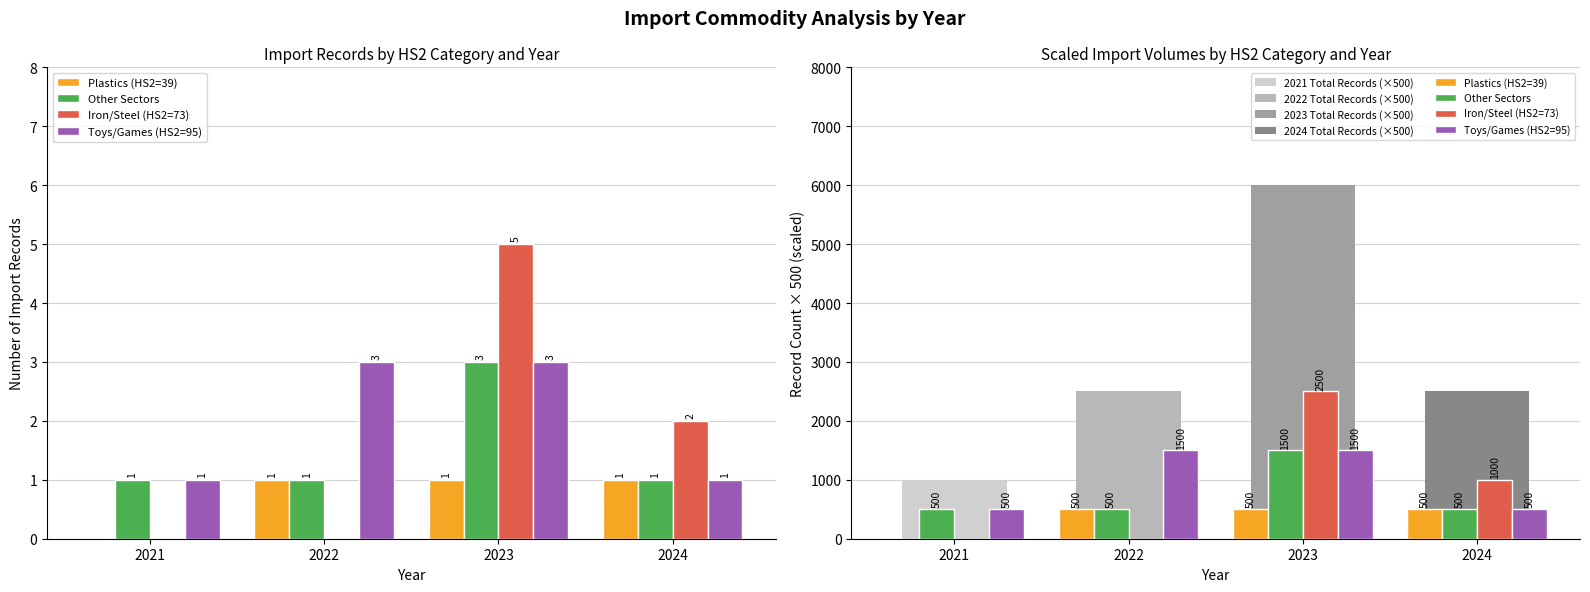

What is the value of the Toys/Games (HS2=95) bar at the 2nd from the left?

1500